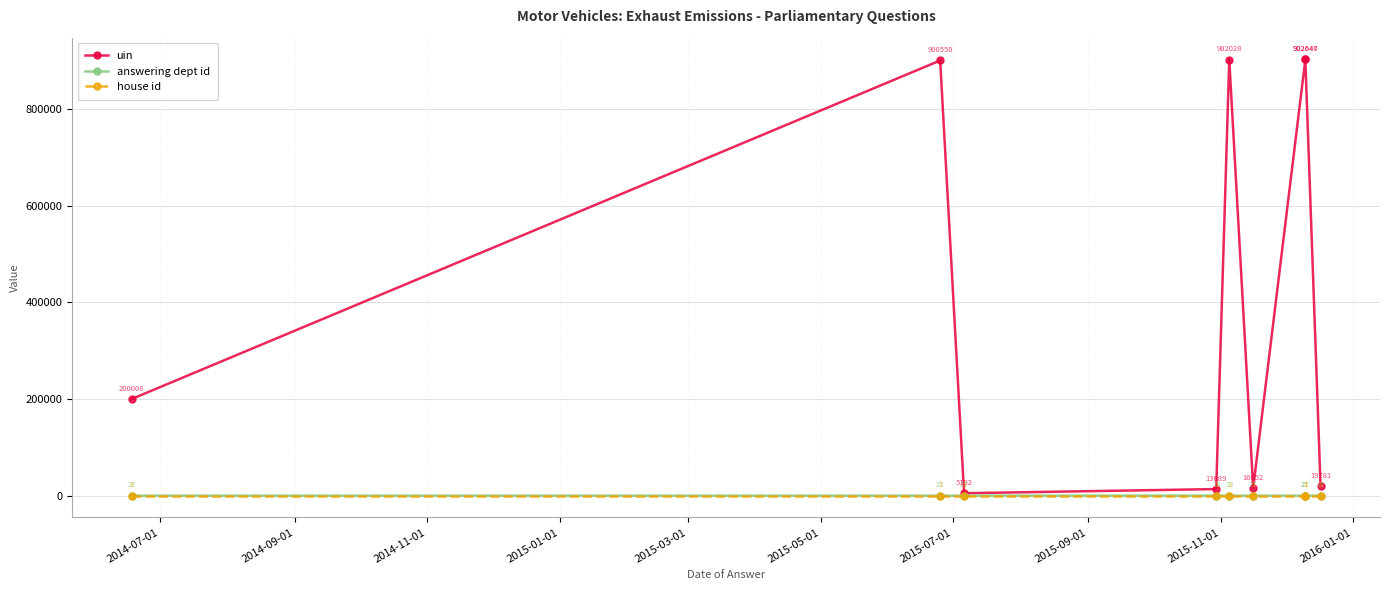

Which category has the highest value in the house id series?

2014-07-01